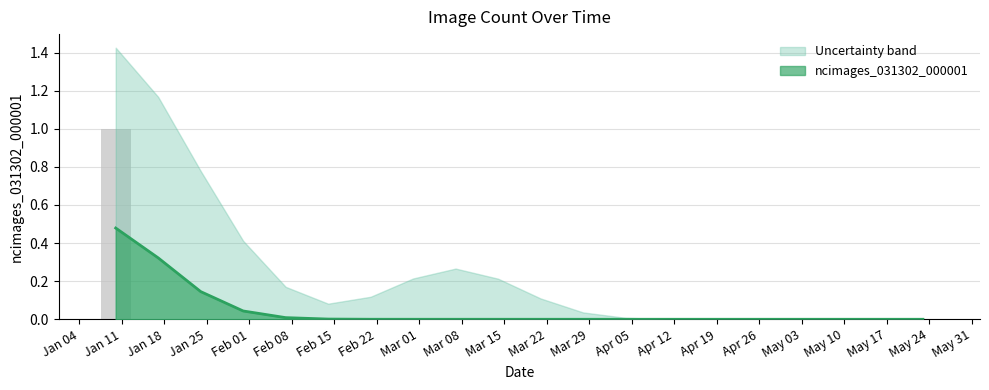

Reading right to left, extract all data points from this chart.

0	0	0	0	0	0	0	0	0	0	0	0	0	0	0	0	0	0	0	1